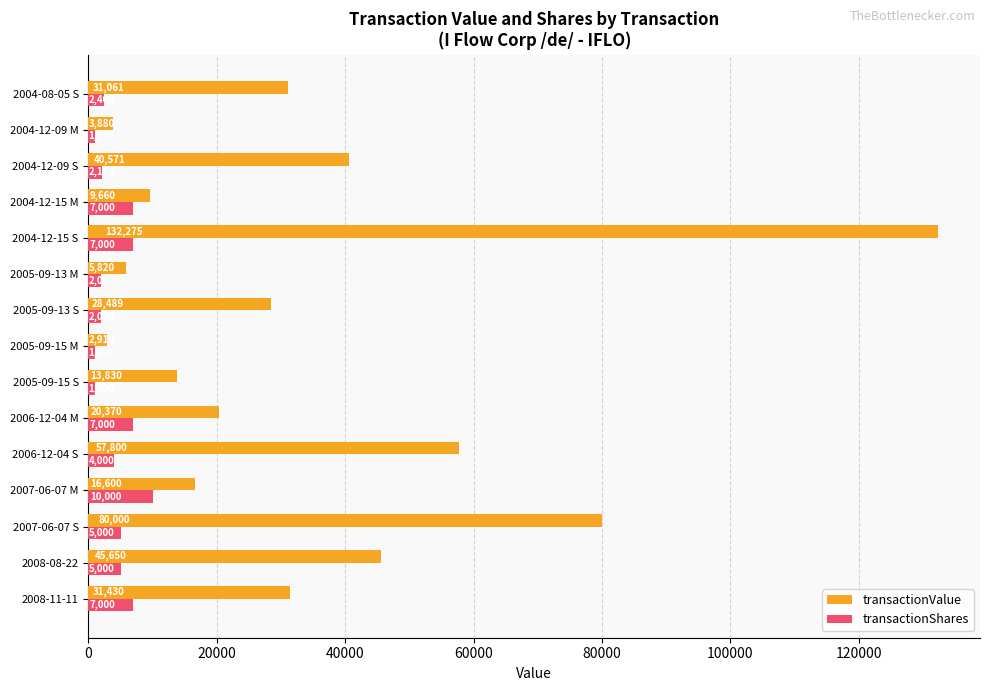

What is the difference between the second highest and minimum values in the transactionShares series?

6000